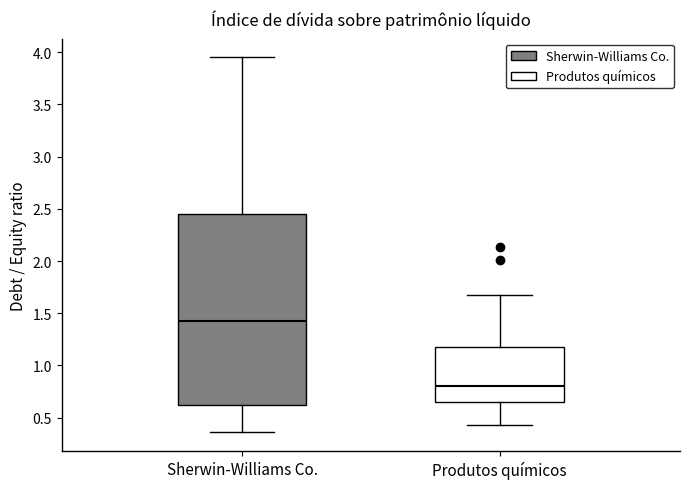

Reading left to right, read every box against the y-axis: the position of its median line, the range the box covers, and the ends of its whiskers. The values are not printed on the chart, so give them approximately, as read against the axis.

Sherwin-Williams Co.: median 1.45, box 0.65 to 2.45, whiskers 0.35 to 3.95
Produtos químicos: median 0.80, box 0.65 to 1.20, whiskers 0.45 to 1.65